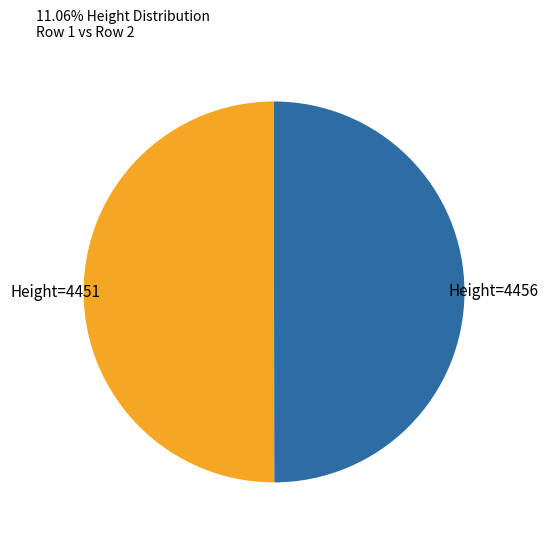

How many slices are in this pie chart?

2